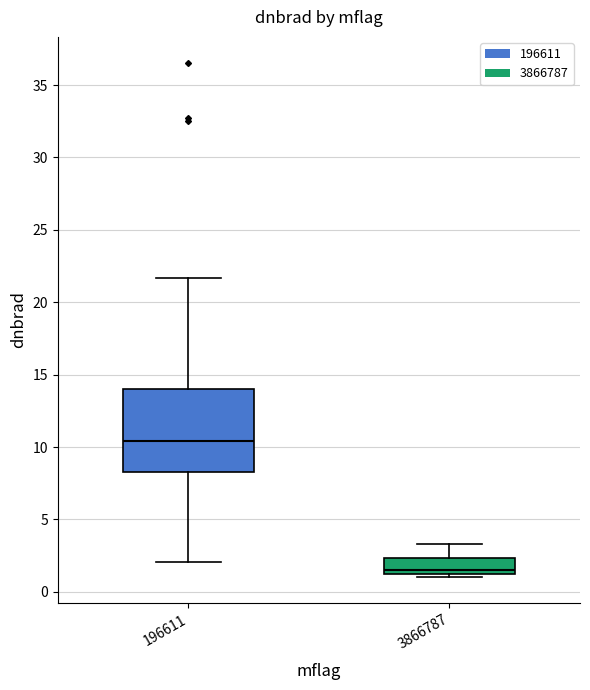

Reading left to right, read every box against the y-axis: the position of its median line, the range the box covers, and the ends of its whiskers. The values are not printed on the chart, so give them approximately, as read against the axis.

196611: median 10.5, box 8.5 to 14.0, whiskers 2.0 to 21.5
3866787: median 1.5 (just above the box's lower edge), box 1.5 to 2.5, whiskers 1.0 to 3.5